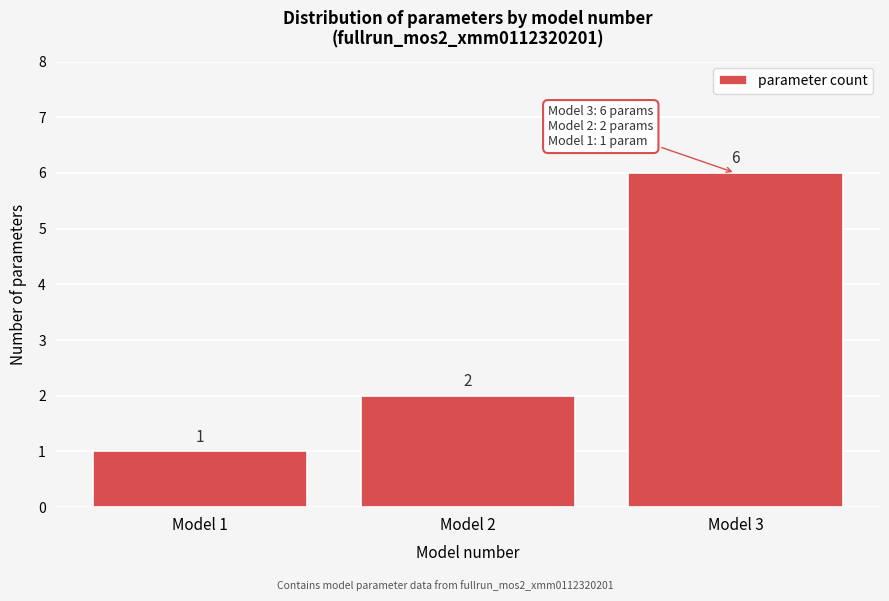

Reading left to right, transcribe this chart: for each bar, give the range it covers on the x-axis and its height.

0.5 to 1.5: 1
1.5 to 2.5: 2
2.5 to 3.5: 6